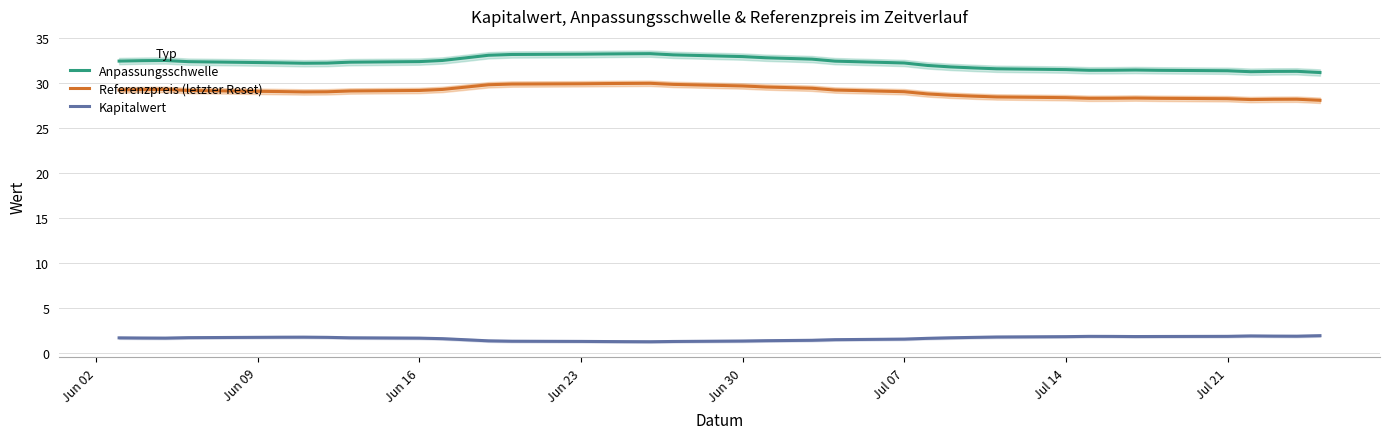

How many data points in Anpassungsschwelle are above 32?

23